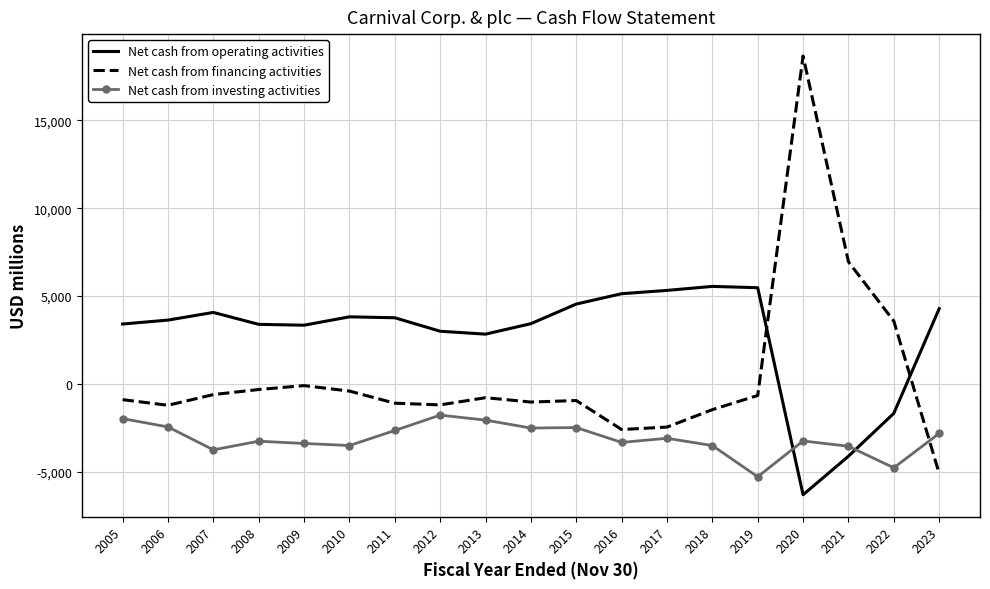

True or false: Net cash from investing activities and Net cash from financing activities intersect in this chart.

True